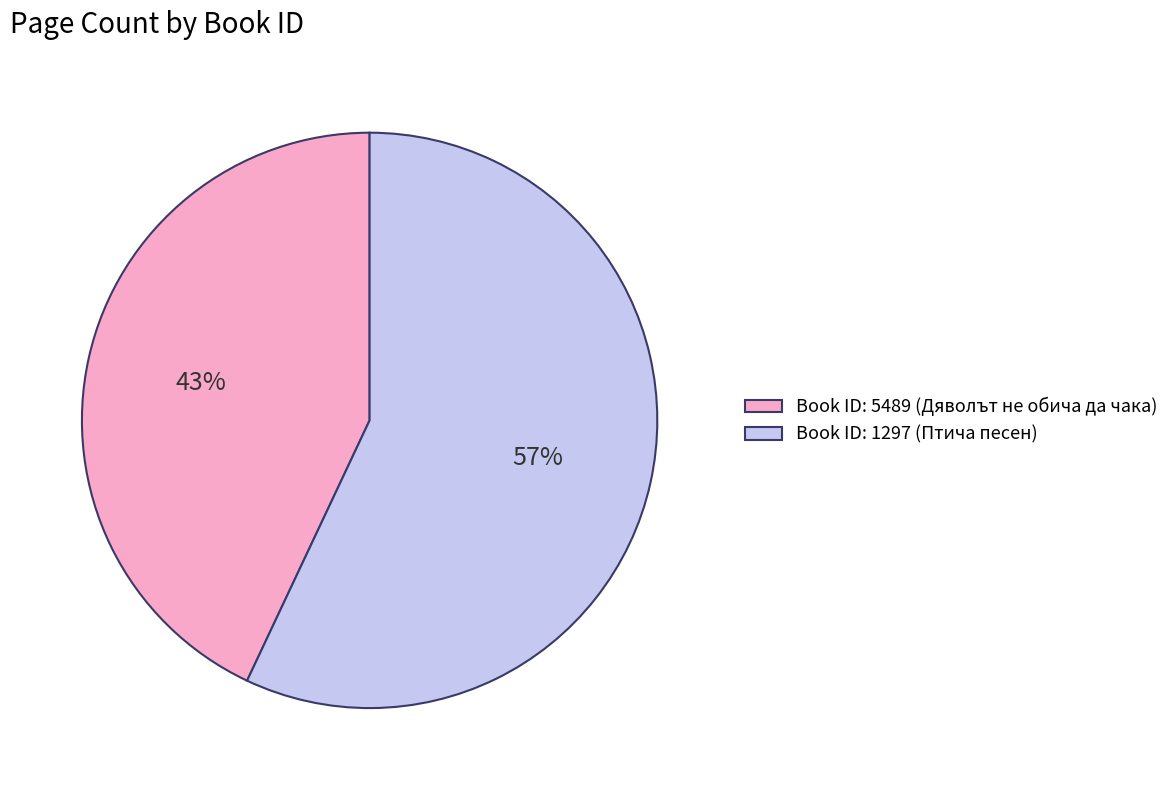

Which category has the smallest portion of the pie?

Book ID: 5489 (Дяволът не обича да чака)